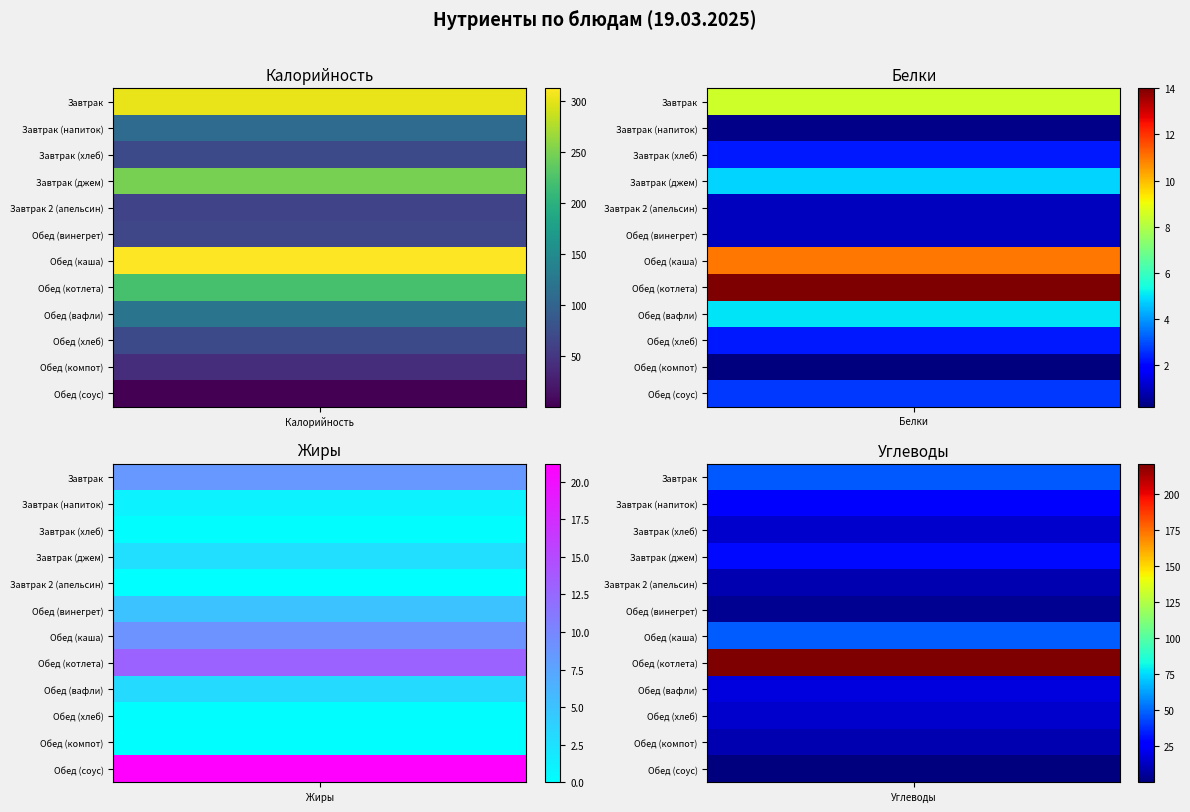

What is the difference between the second highest and second lowest values in the Обед series?

101.0